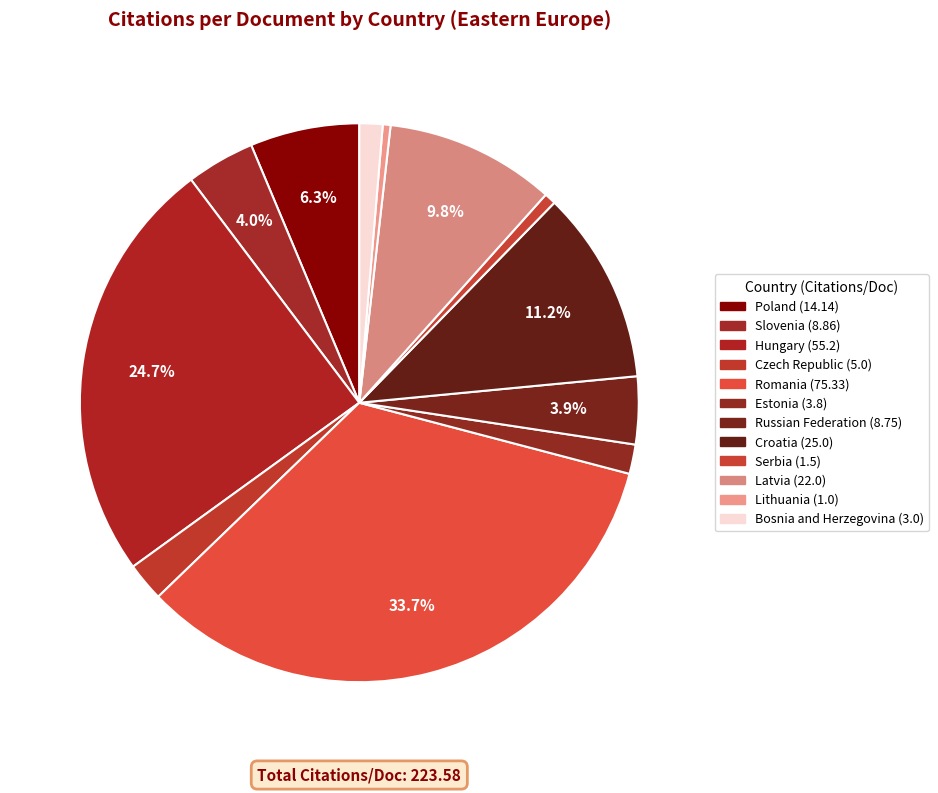

Rank the categories by value from lowest to highest.

Lithuania, Serbia, Bosnia and Herzegovina, Estonia, Czech Republic, Russian Federation, Slovenia, Poland, Latvia, Croatia, Hungary, Romania